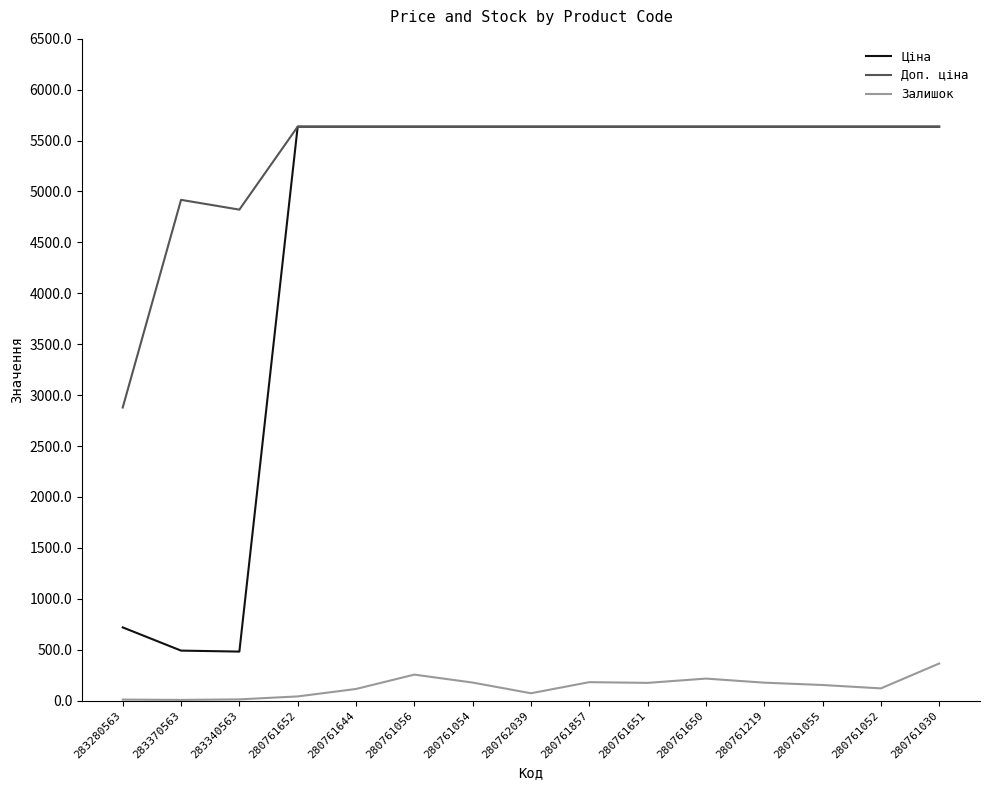

The Залишок series shows 13.0 at 283340563. True or false?

True